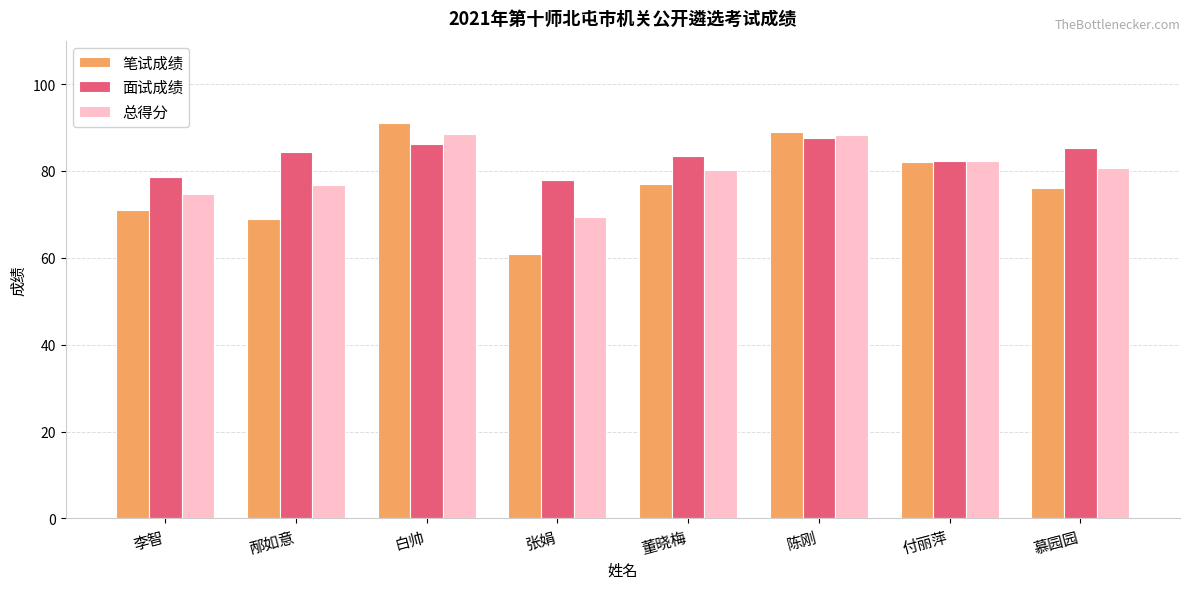

How many series are shown in this chart?

3